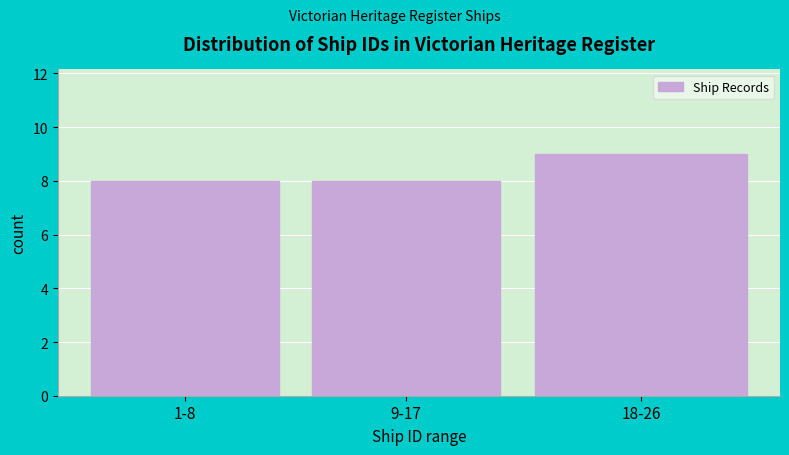

Reading left to right, what are all the values shown in this chart?

1-8=8	9-17=8	18-26=9